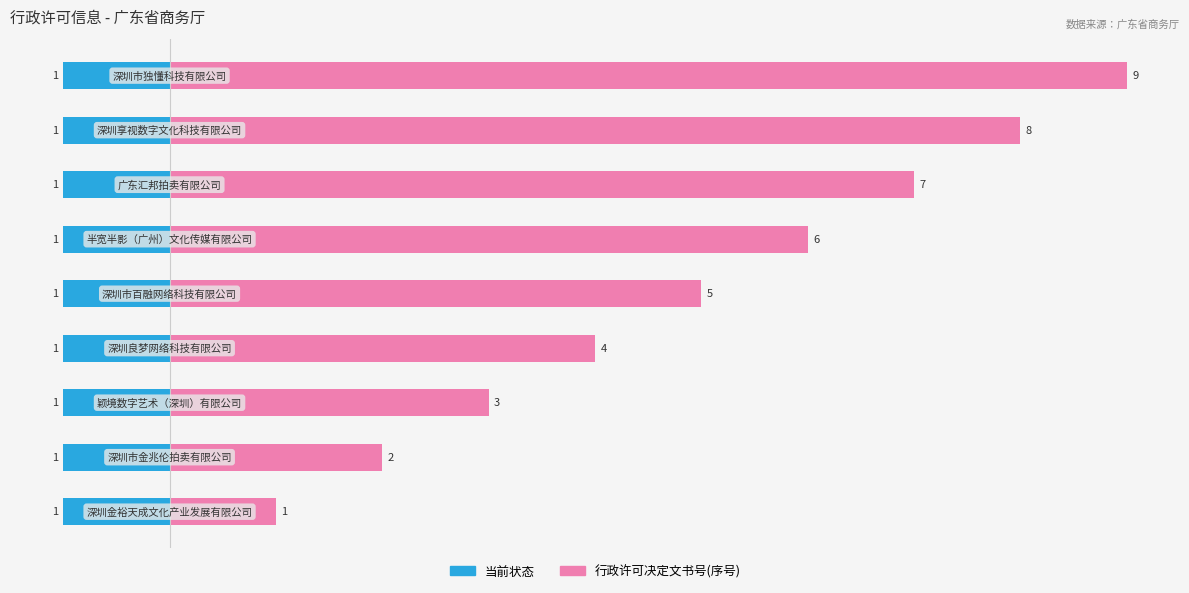

At 8, list the series in order from smallest to largest.

当前状态, 行政许可决定文书号(序号)